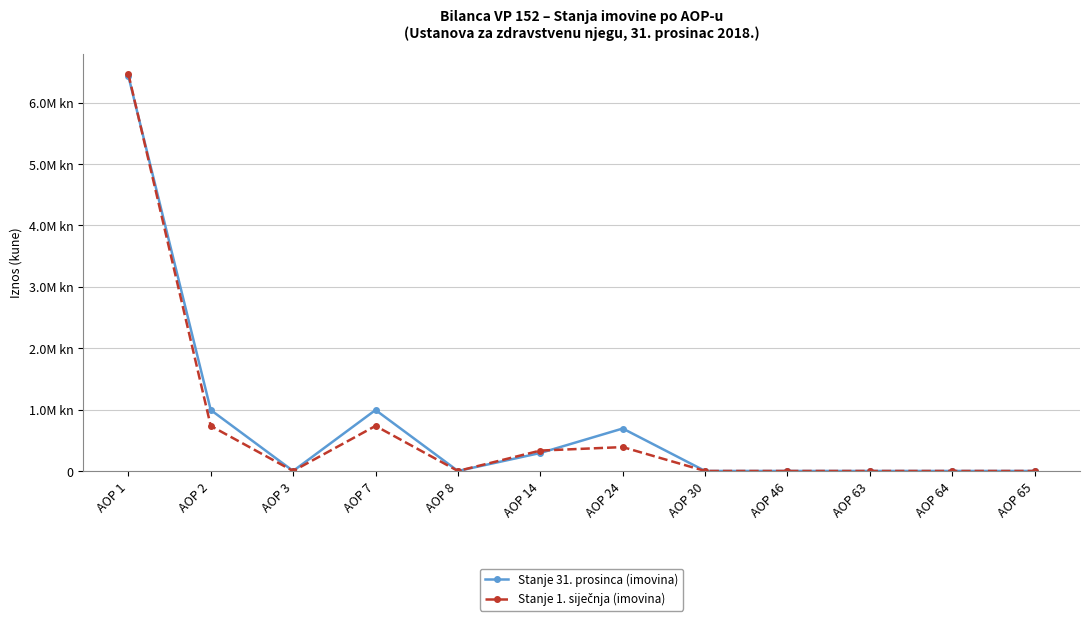

Which series has the largest total across all categories?

Stanje 31. prosinca (imovina)